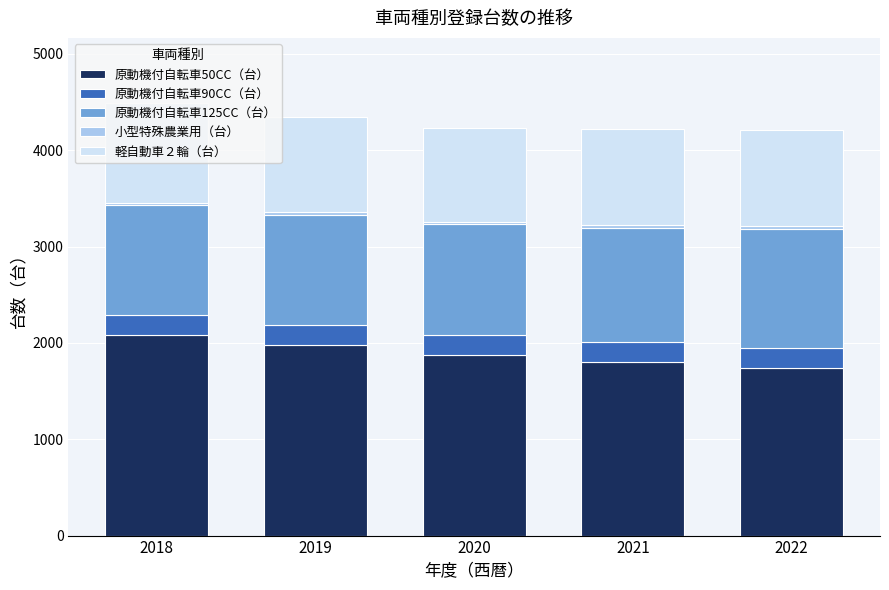

Is it true that 原動機付自転車50CC（台） equals 1875 at 2020?

True